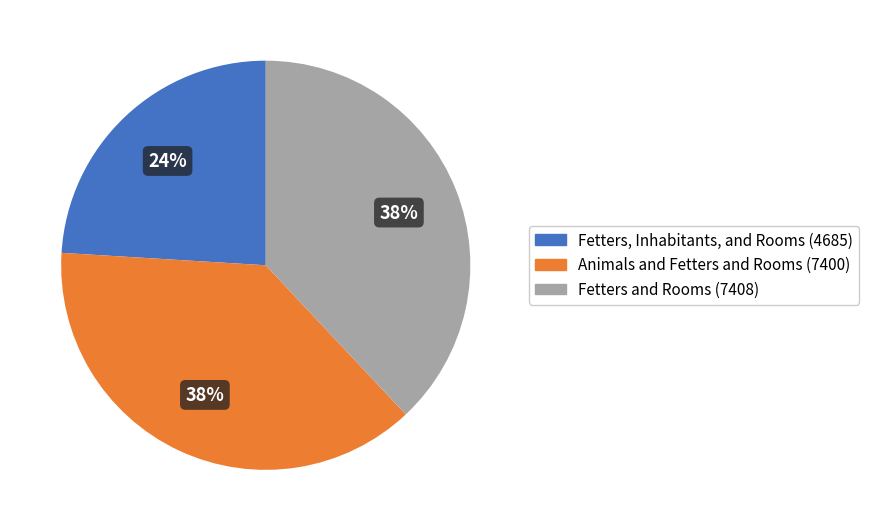

Does Animals and Fetters and Rooms represent more than half of the total?

No